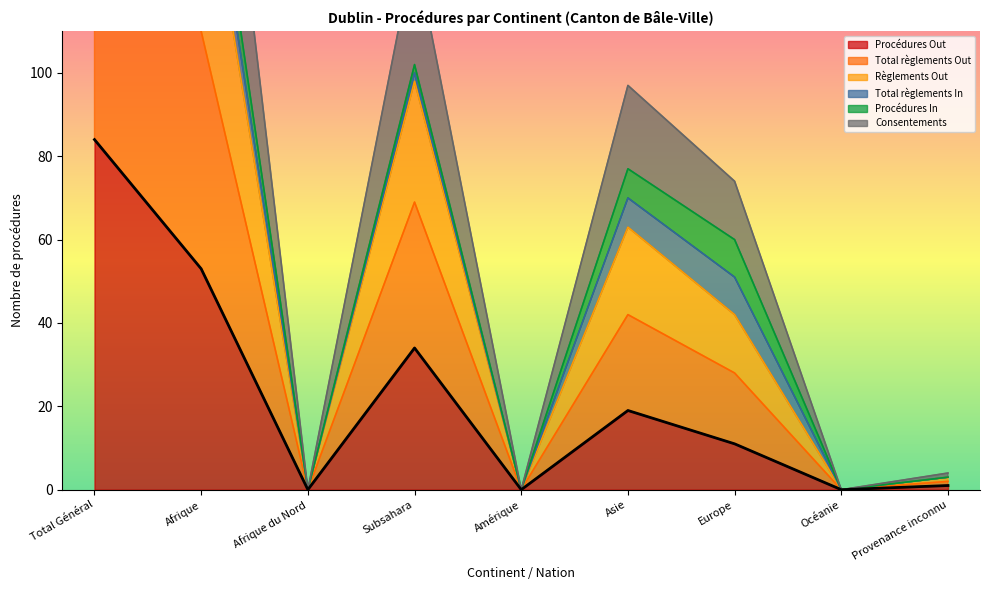

What is the label of the 5th point from the left?

Amérique